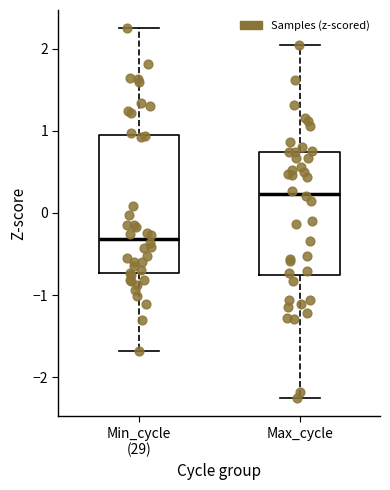

Which box's median line is the highest?

Max_cycle